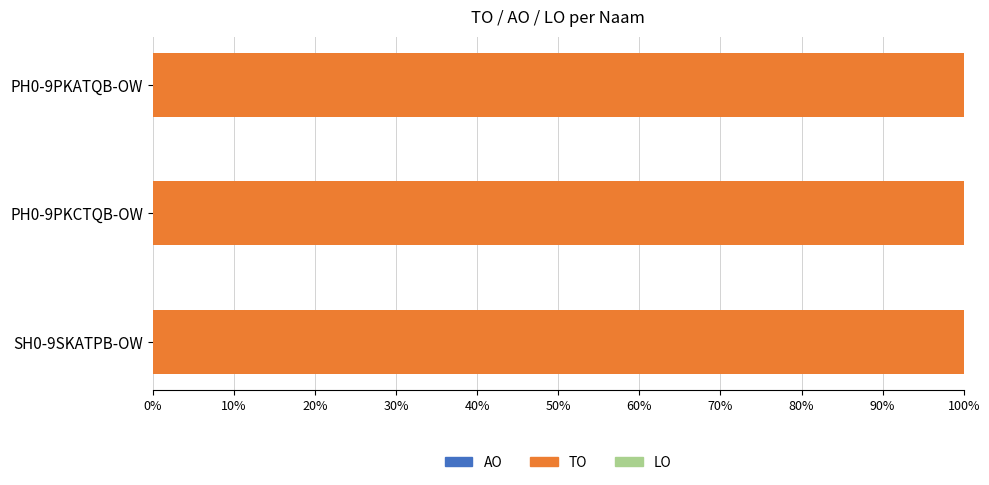

List the series in order of their peak value, highest first.

TO, AO, LO